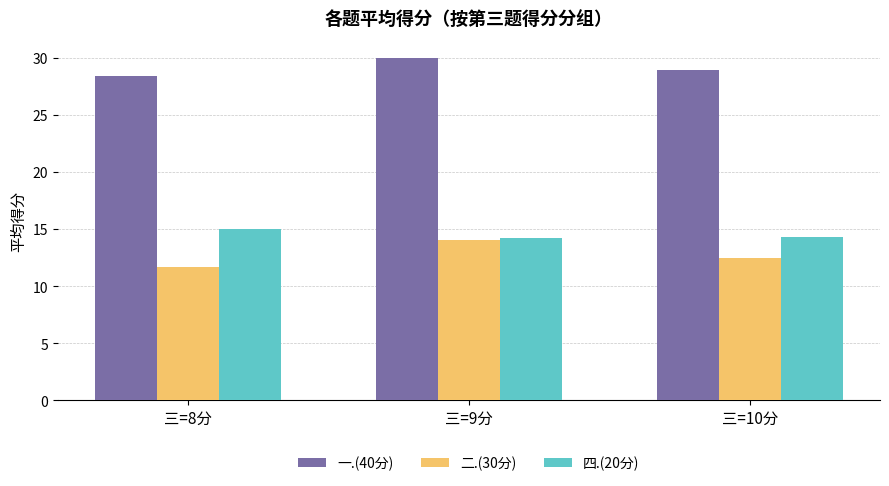

At which category is the sum across all series the highest?

三=9分